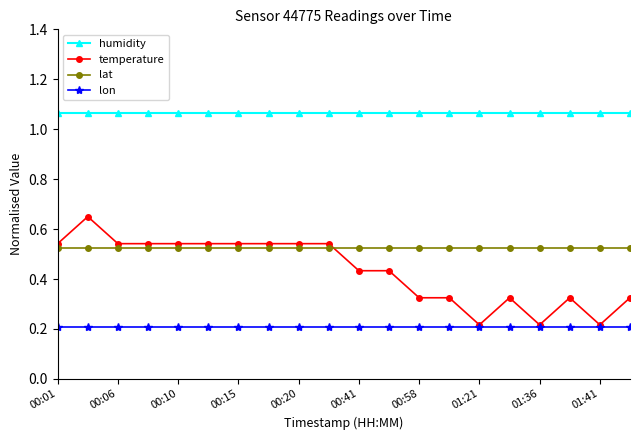

How many series are shown in this chart?

4